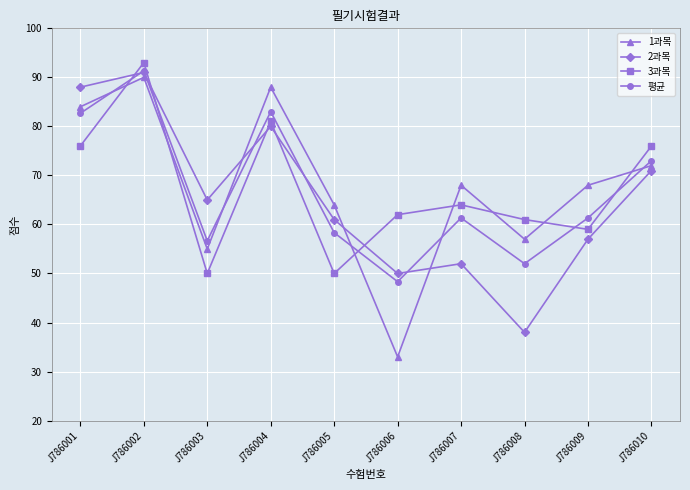

Where is the first local minimum for 3과목?

J786003